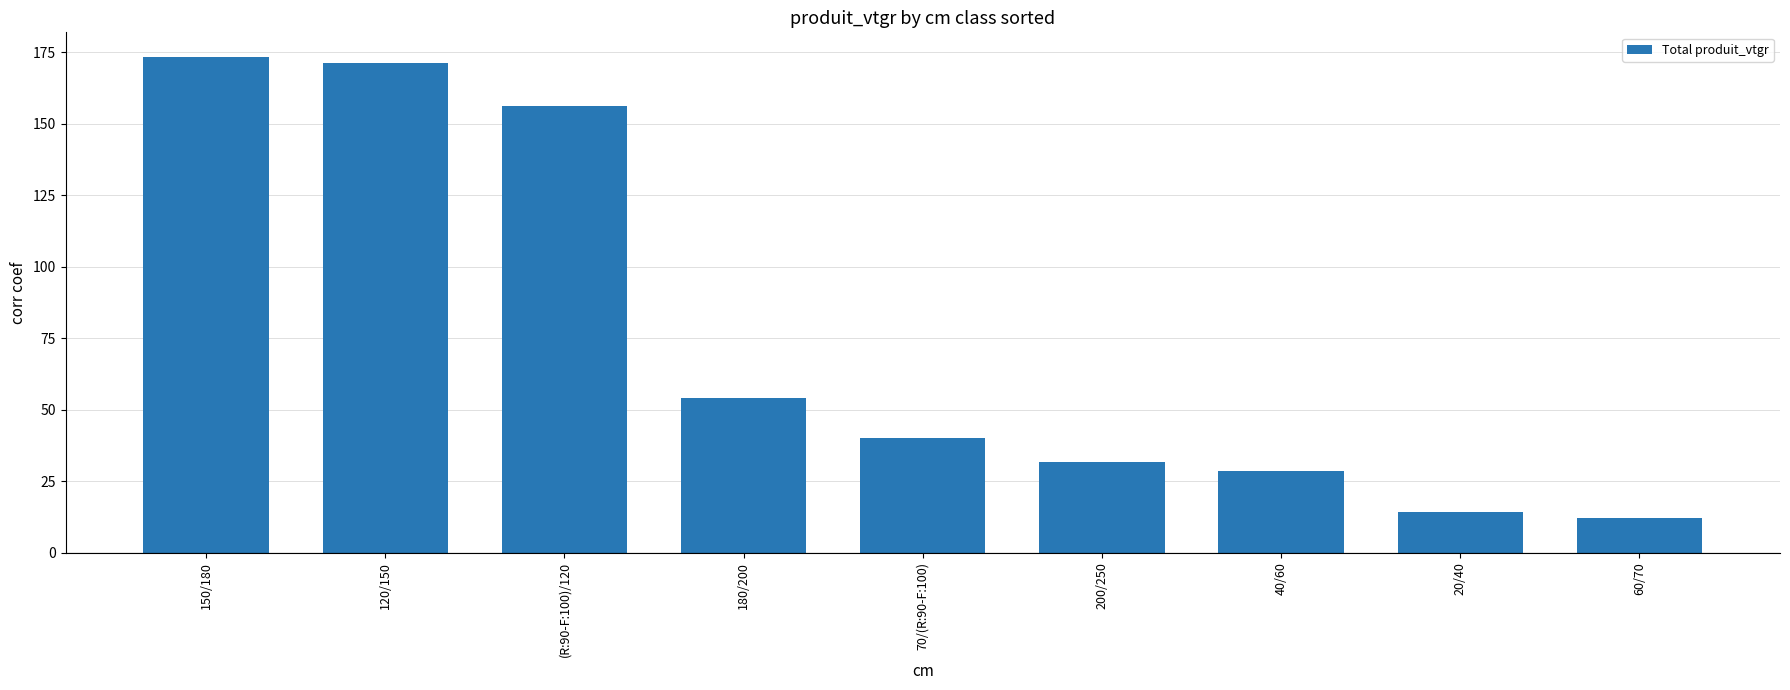

What is the minimum value shown in the chart?

12.2